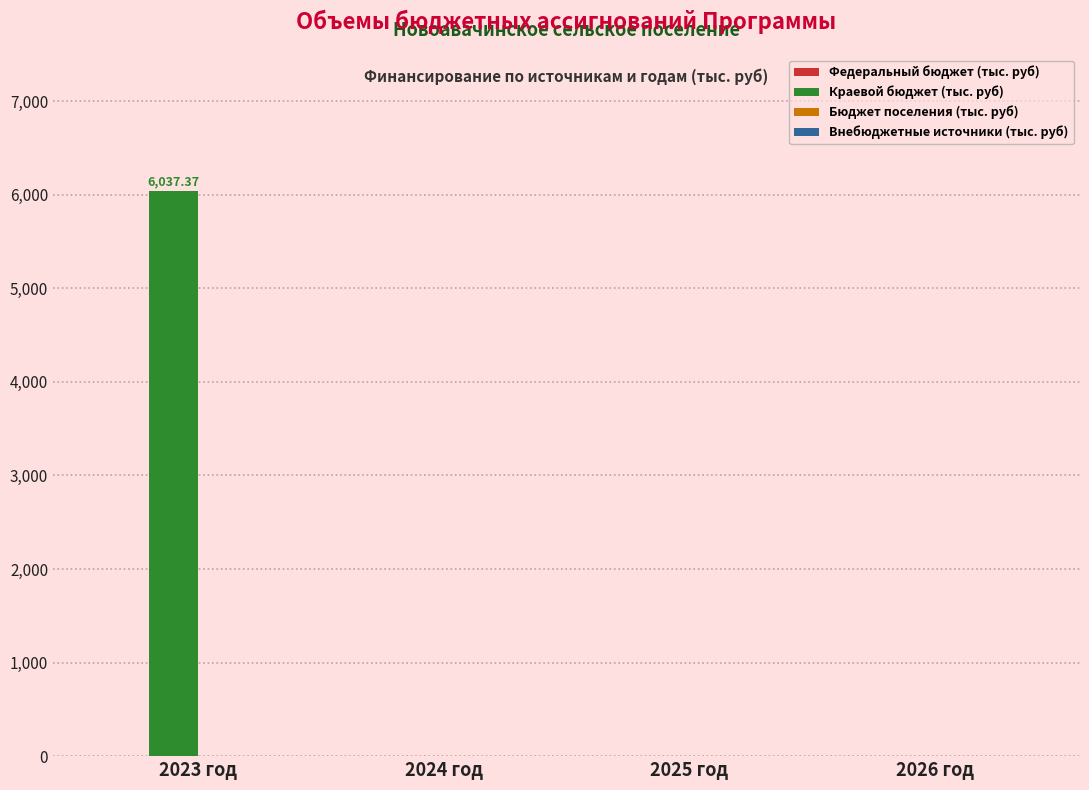

Between 2026 год and 2023 год, which is larger?

2023 год